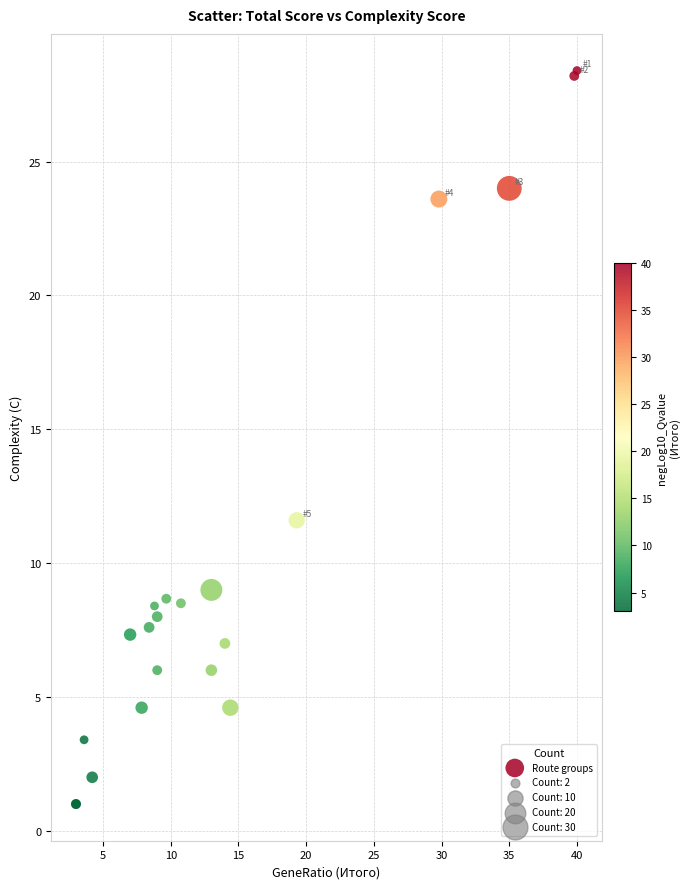

What Y value in the scatter plot is closest to 14?

11.6